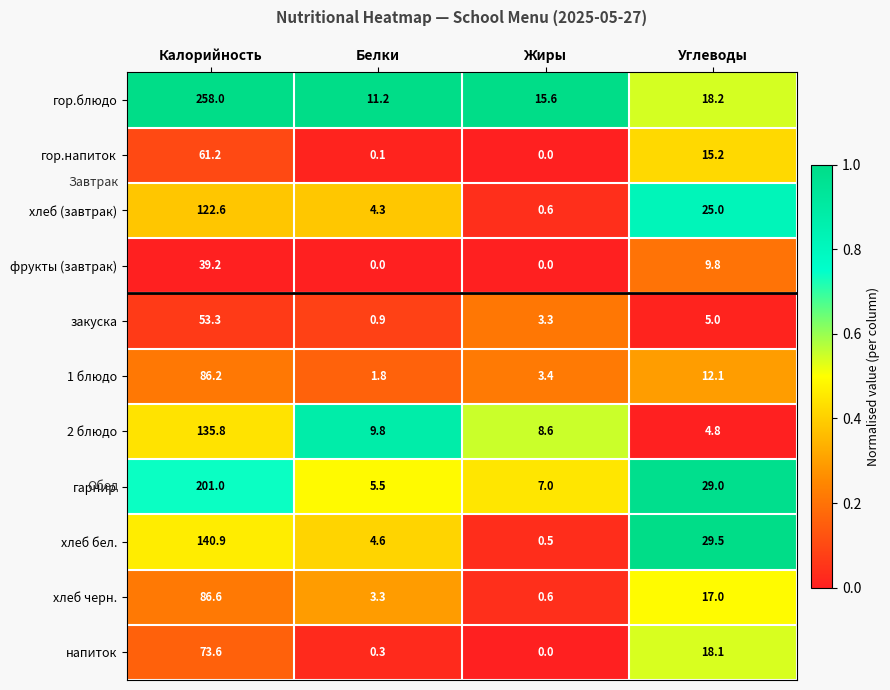

Which label corresponds to the largest value in the chart?

Калорийность